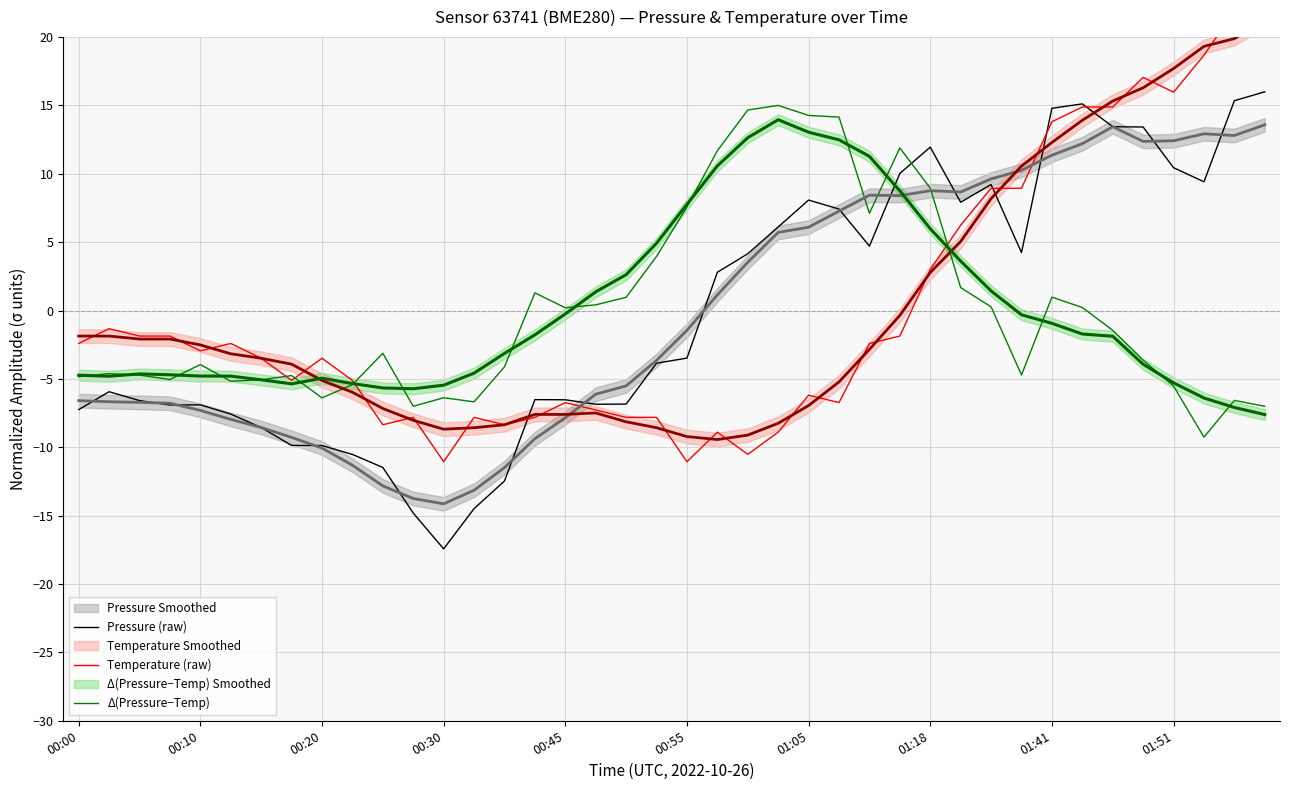

Which series ends up on top after the final intersection of Pressure (raw) and Δ(Pressure−Temp)?

Pressure (raw)